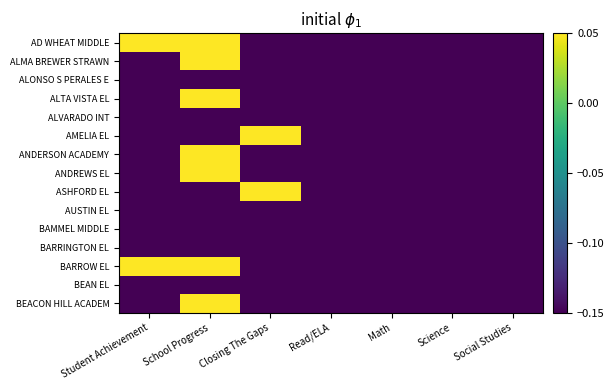

How many categories are shown in the chart?

7